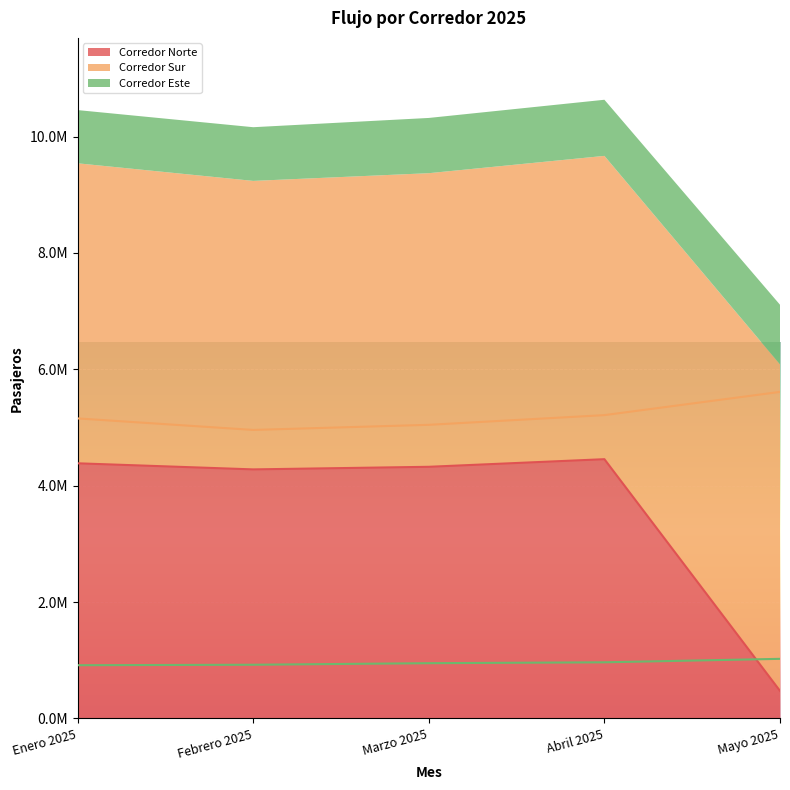

What is the difference between the maximum and minimum values in the Corredor Este series?

109601